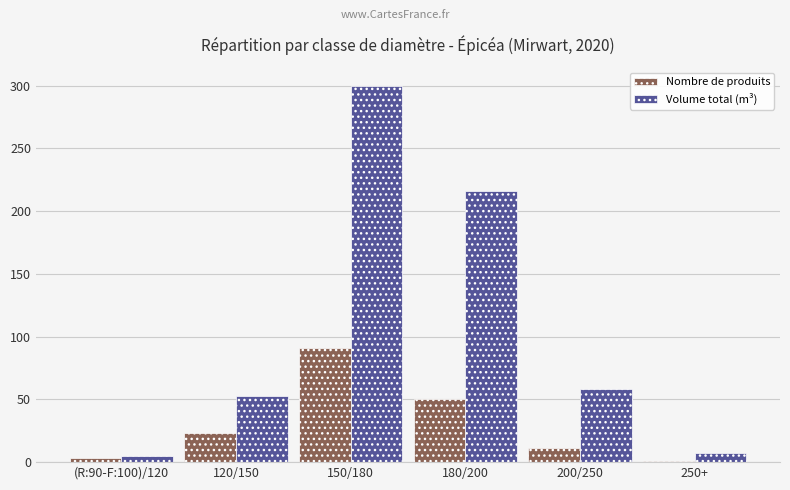

How many bars are there in total?

12